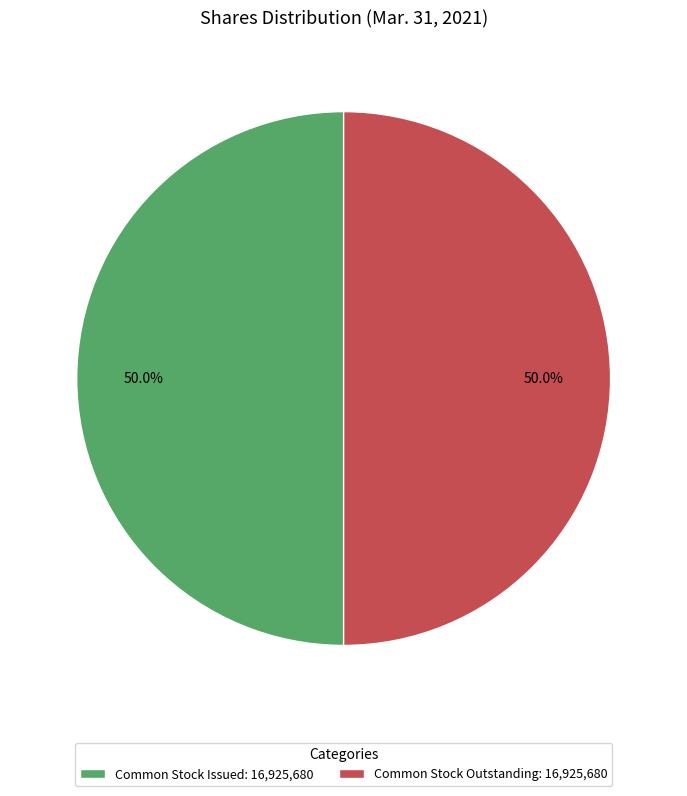

Count the number of slices in the pie.

2